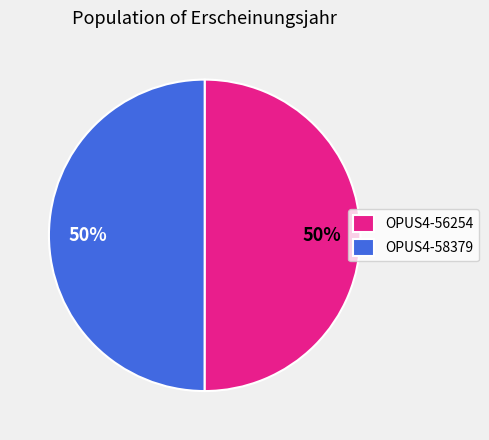

Approximately how many times larger is the value at OPUS4-58379 compared to OPUS4-56254?

1.0